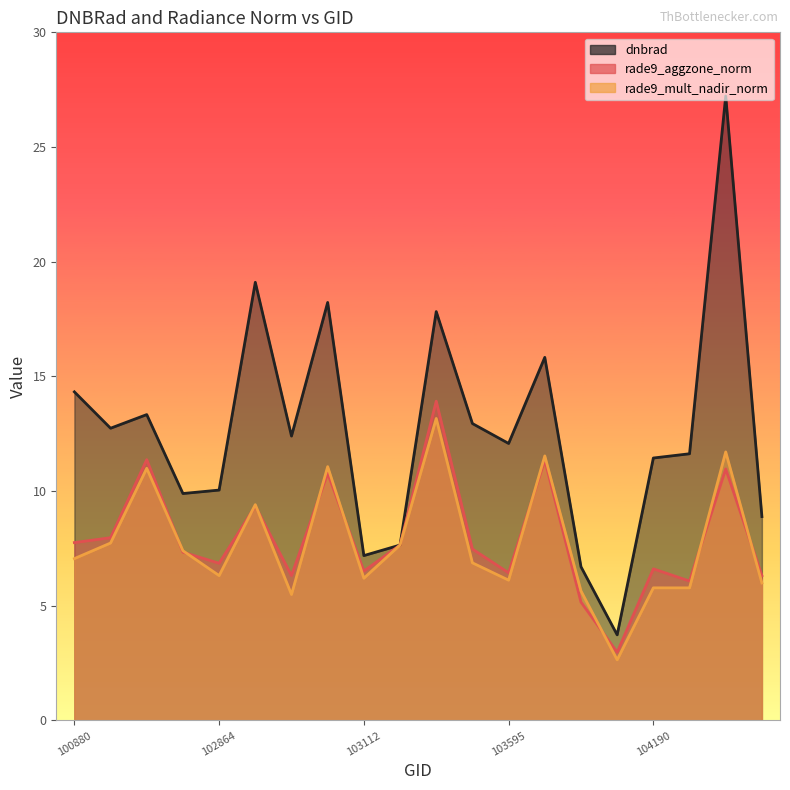

Count the number of categories in the chart.

20